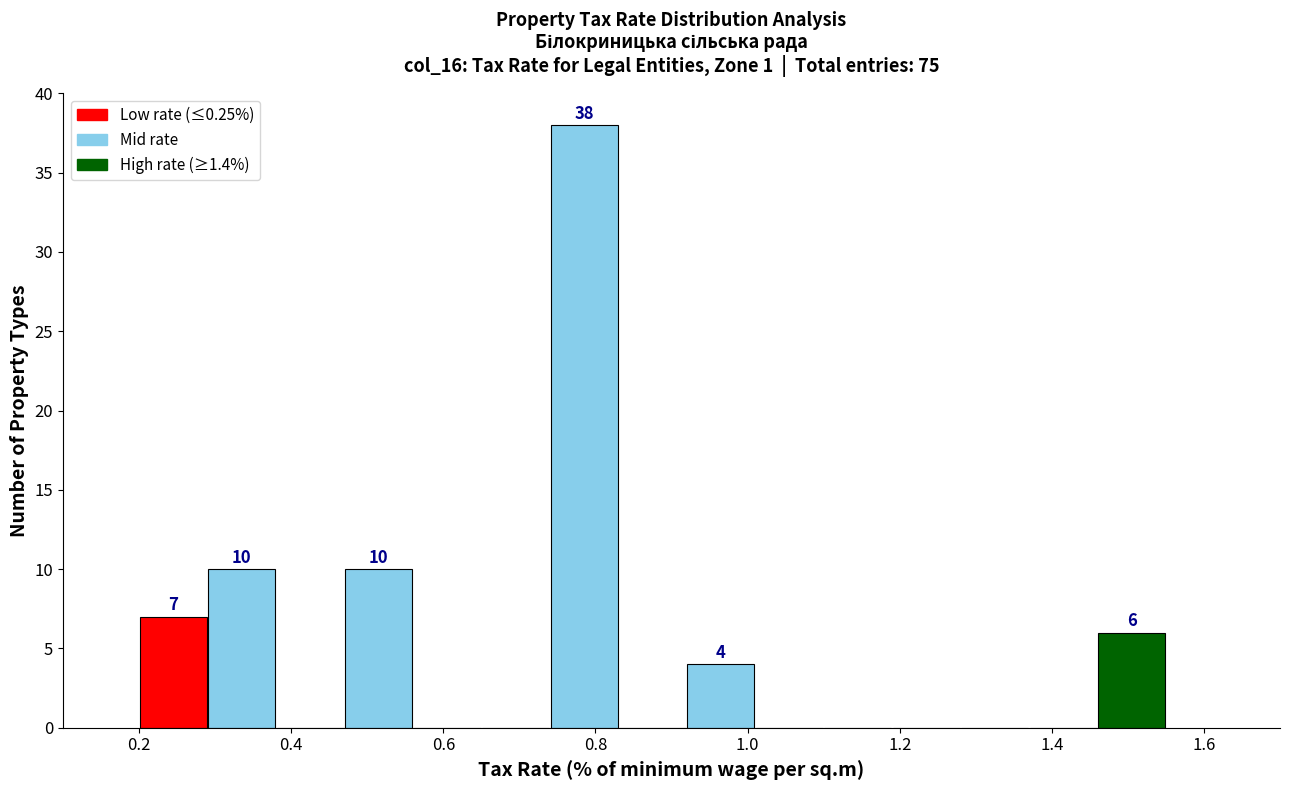

Over which range of the x-axis is the bar tallest?

0.74 to 0.83